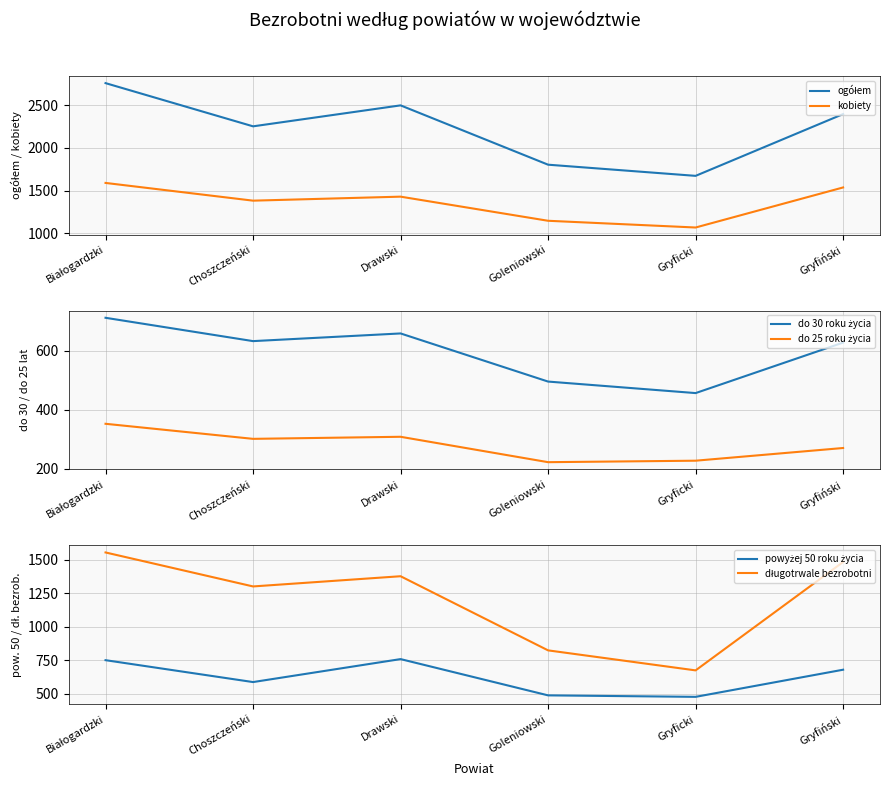

At which category does kobiety reach its first local peak?

Drawski